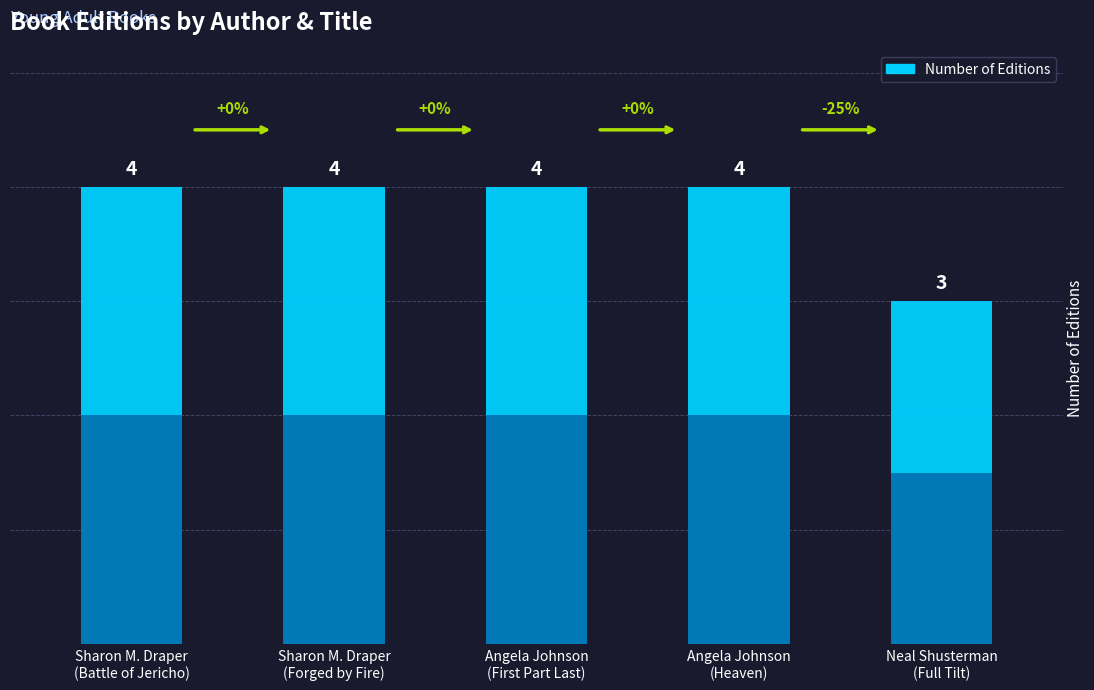

True or false: the data shows 4 at Sharon M. Draper
(Battle of Jericho).

True